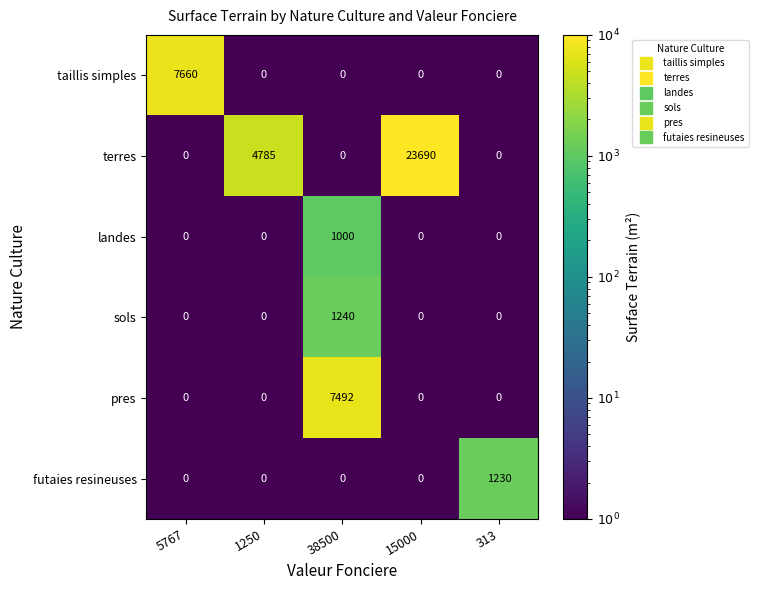

Reading left to right, what are all the values shown in this chart?

taillis simples: 5767=7660	1250=0	38500=0	15000=0	313=0
terres: 5767=0	1250=4785	38500=0	15000=23690	313=0
landes: 5767=0	1250=0	38500=1000	15000=0	313=0
sols: 5767=0	1250=0	38500=1240	15000=0	313=0
pres: 5767=0	1250=0	38500=7492	15000=0	313=0
futaies resineuses: 5767=0	1250=0	38500=0	15000=0	313=1230